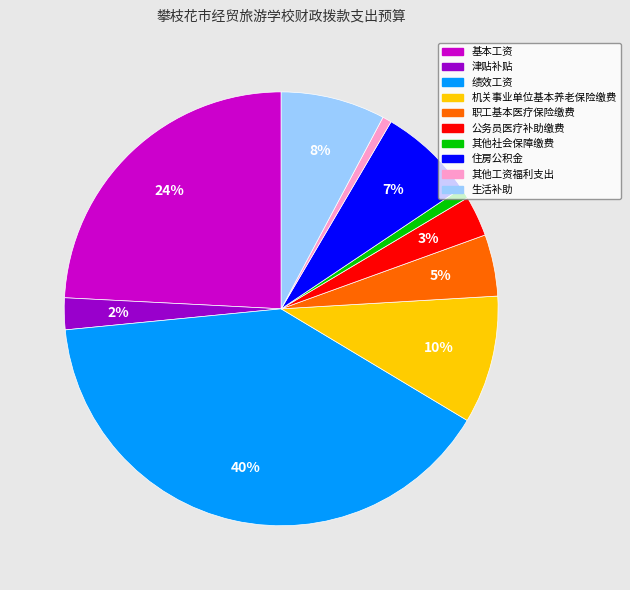

The 公务员医疗补助缴费 slice represents 3% of the pie. True or false?

True